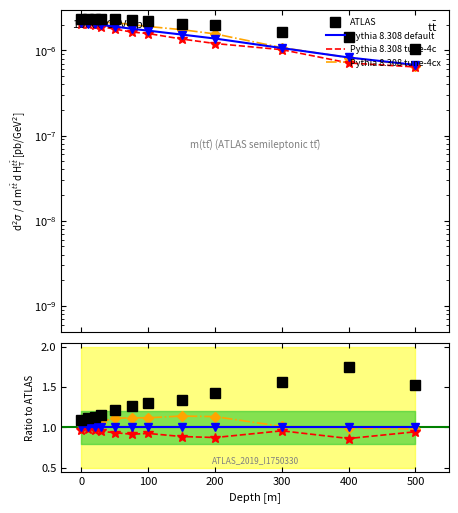

What are all the series names shown in the legend?

ATLAS, Pythia 8.308 default, Pythia 8.308 tune-4c, Pythia 8.308 tune-4cx